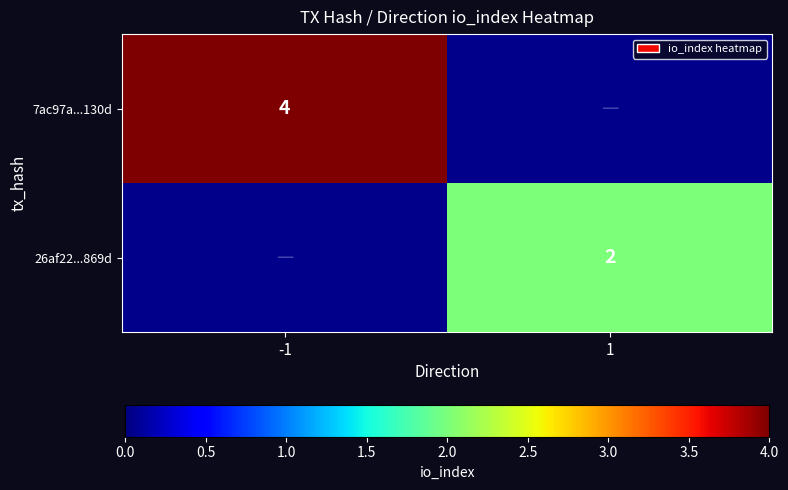

What is the minimum value shown in the chart?

2.0